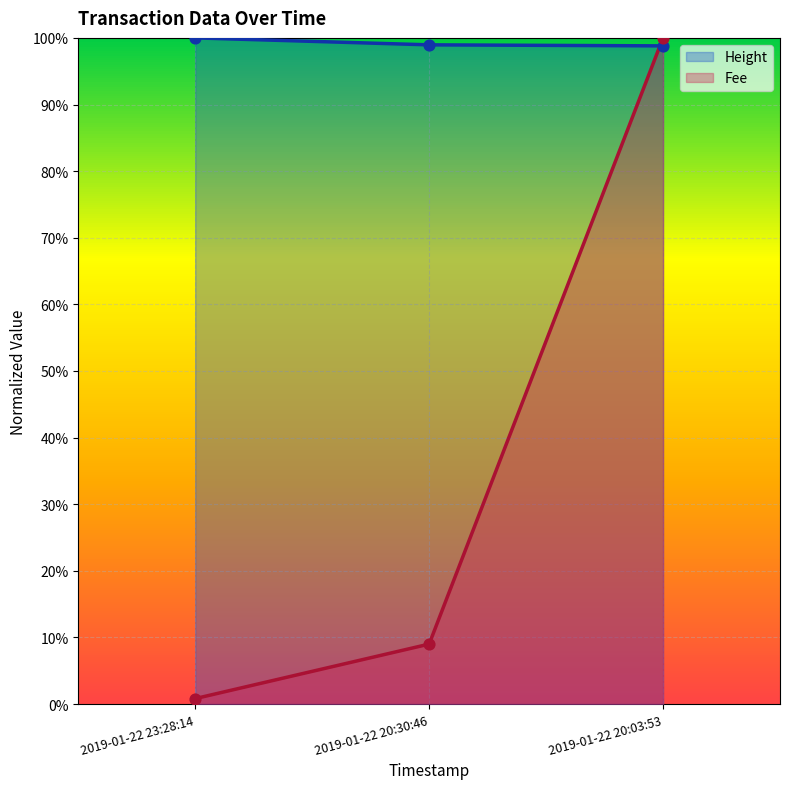

At how many categories does at least one series exceed 0?

3